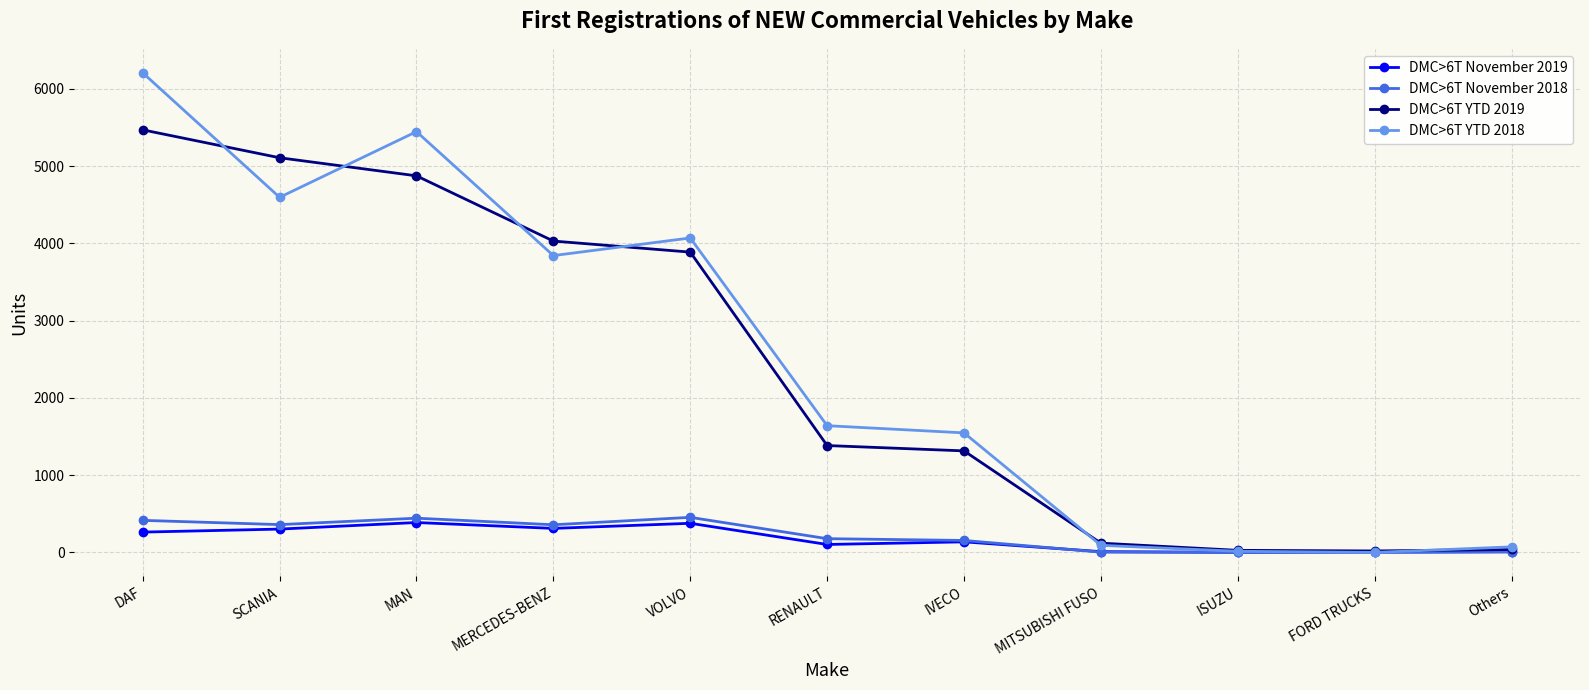

Rank the series by their maximum value, from lowest to highest.

DMC>6T November 2019, DMC>6T November 2018, DMC>6T YTD 2019, DMC>6T YTD 2018